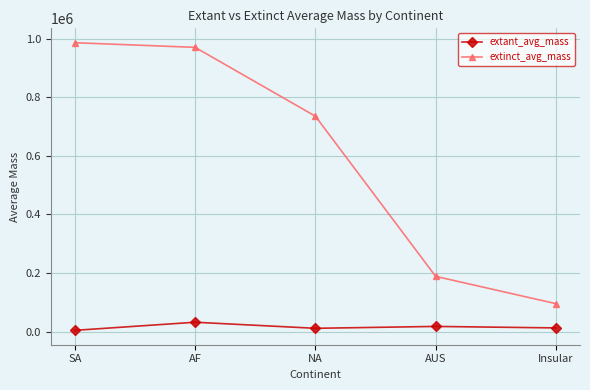

What is the label of the 3rd point from the left?

NA